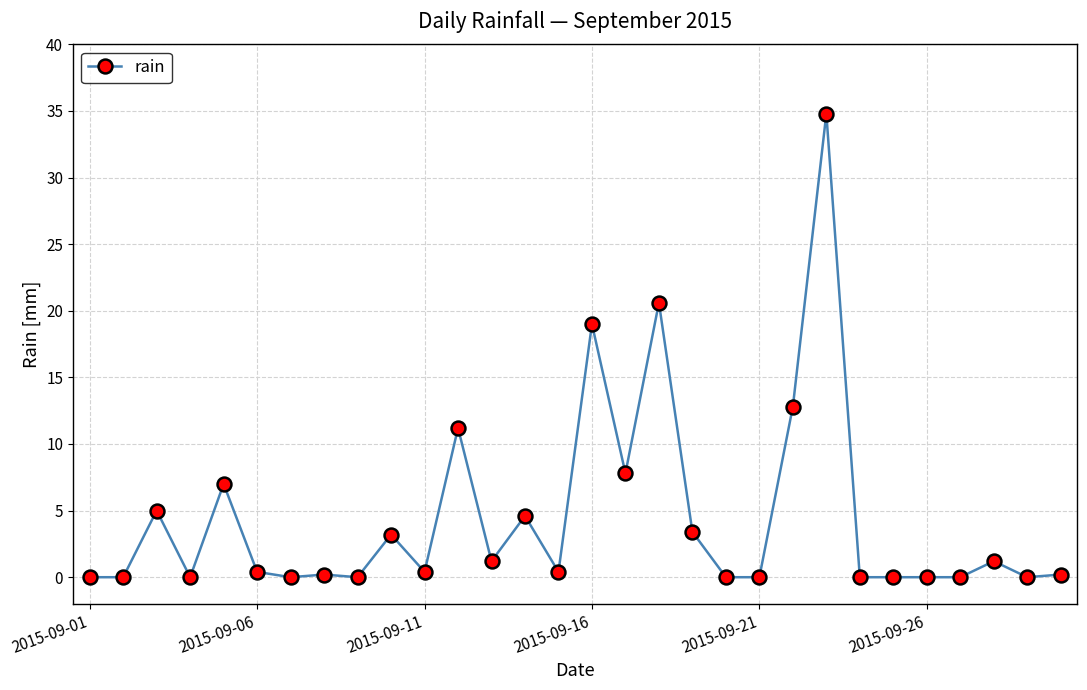

What is the sum of all values?

133.4